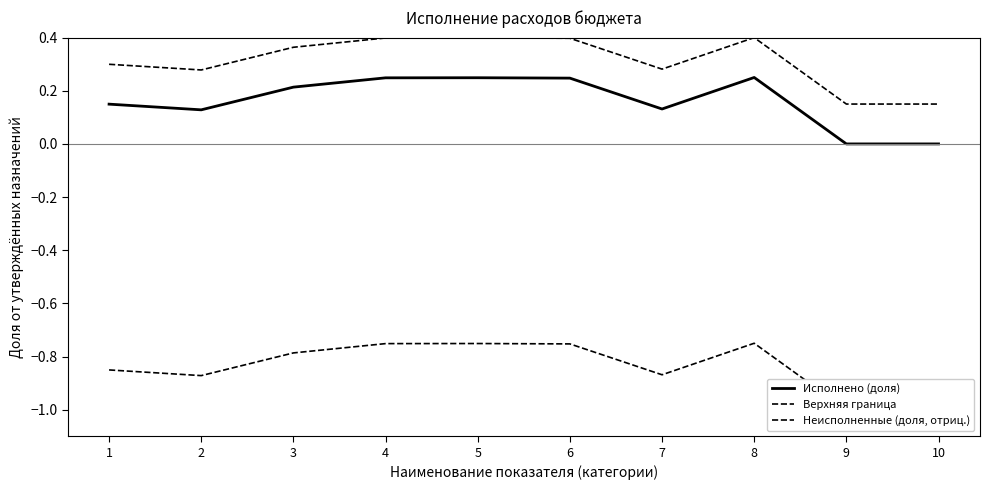

True or false: Неисполненные (доля, отриц.) and Исполнено (доля) intersect in this chart.

False